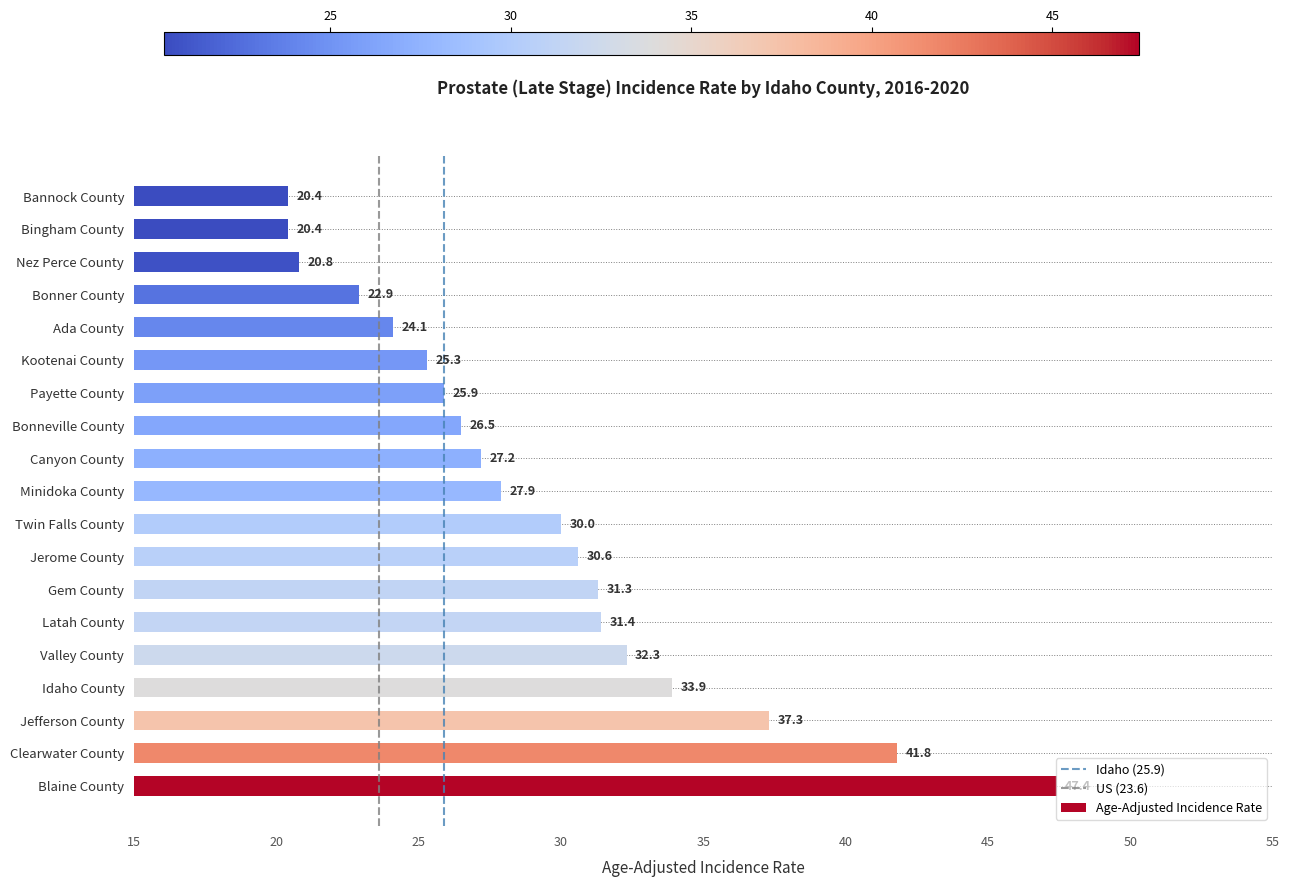

Which has a higher value, Clearwater County or Nez Perce County?

Clearwater County